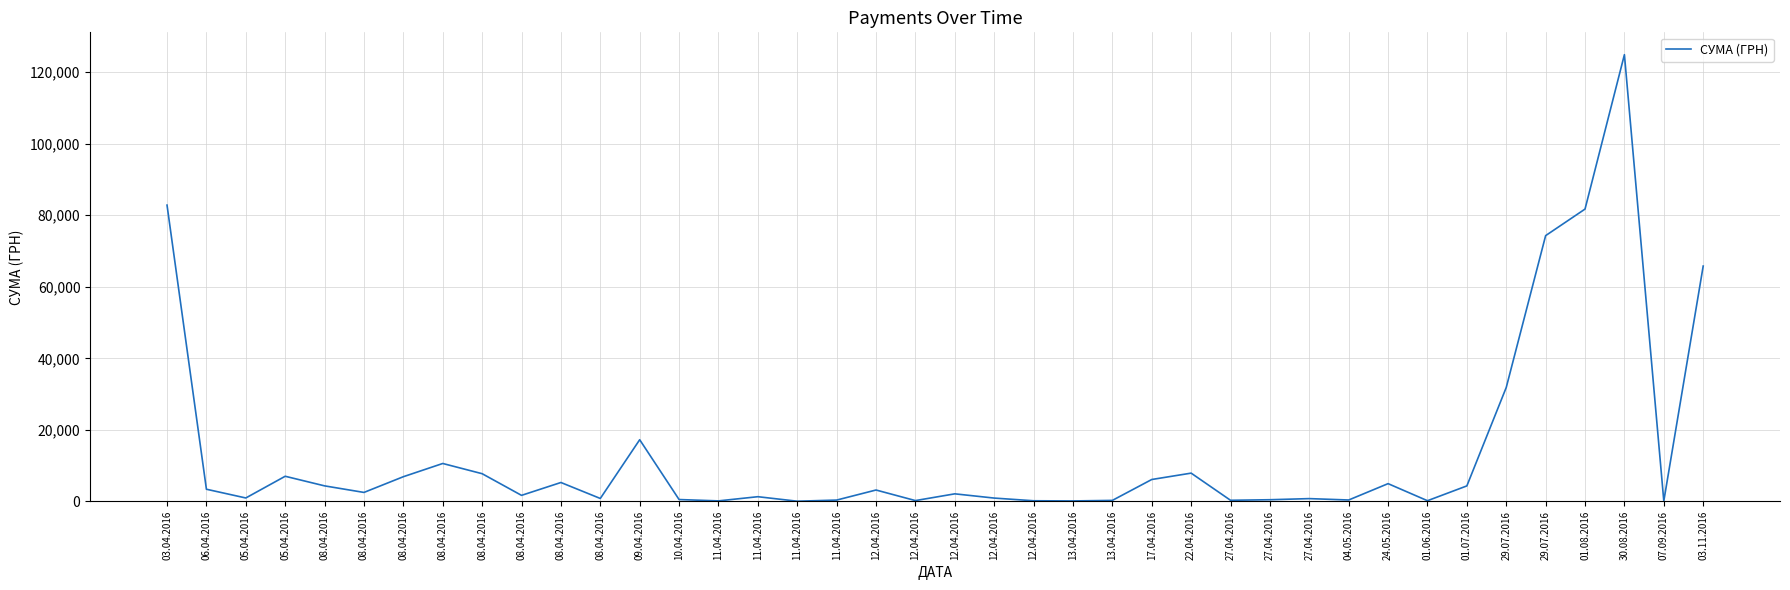

List the labels in order of value, smallest first.

11.04.2016, 07.09.2016, 13.04.2016, 11.04.2016, 12.04.2016, 01.06.2016, 12.04.2016, 13.04.2016, 27.04.2016, 11.04.2016, 04.05.2016, 27.04.2016, 10.04.2016, 27.04.2016, 08.04.2016, 12.04.2016, 05.04.2016, 11.04.2016, 08.04.2016, 12.04.2016, 08.04.2016, 12.04.2016, 06.04.2016, 01.07.2016, 08.04.2016, 24.05.2016, 08.04.2016, 17.04.2016, 08.04.2016, 05.04.2016, 08.04.2016, 22.04.2016, 08.04.2016, 09.04.2016, 29.07.2016, 03.11.2016, 29.07.2016, 01.08.2016, 03.04.2016, 30.08.2016